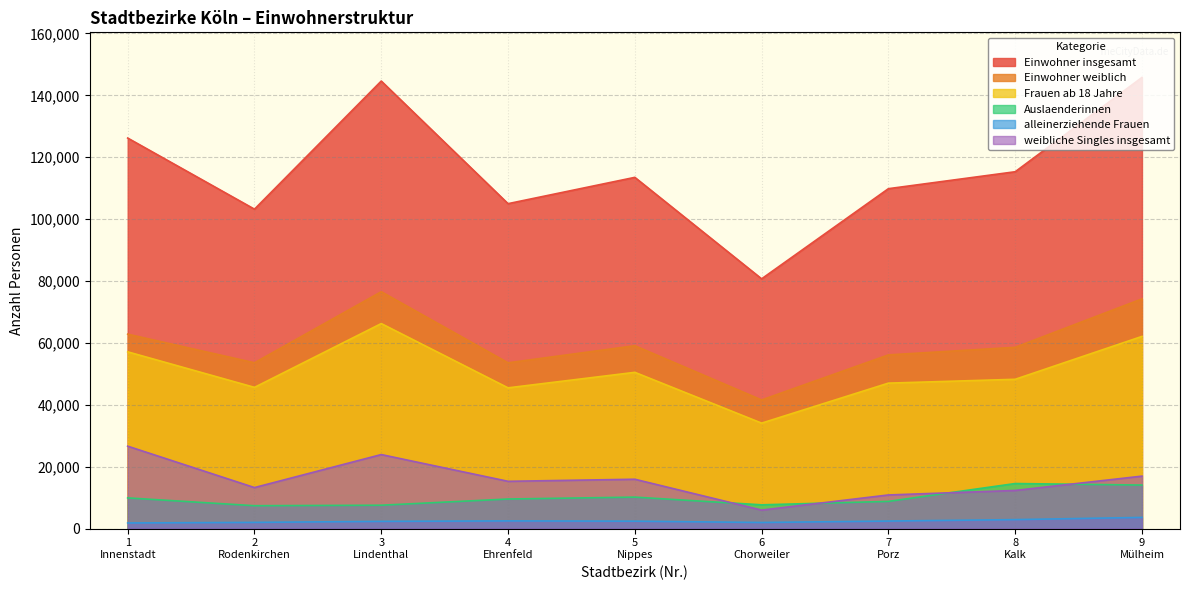

What is the total value across all series at 8
Kalk?

251859